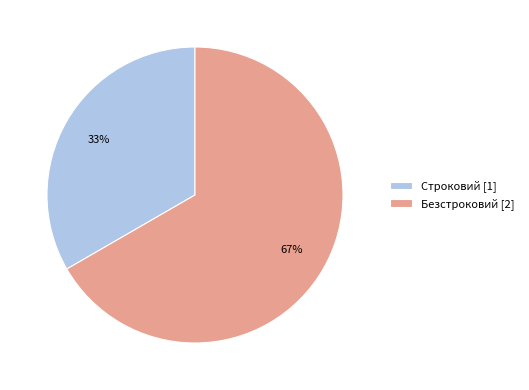

Do Строковий [1] and Безстроковий [2] together represent more than half of the pie?

Yes